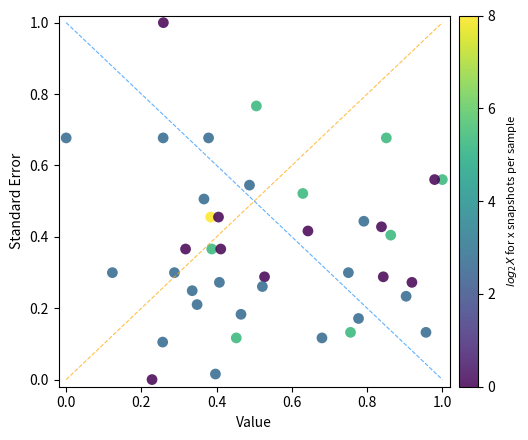

What is the range of X values (max minus min)?

1.0